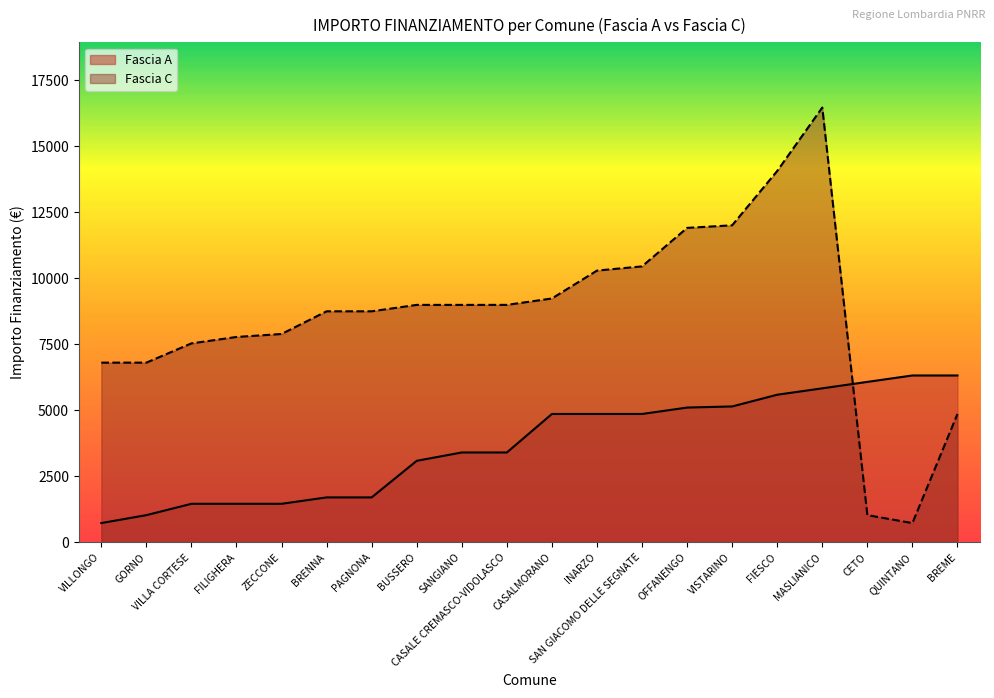

Reading left to right, transcribe all the data shown in this chart.

Fascia A: 729	1029	1458	1458	1458	1701	1701	3087	3402	3402	4860	4860	4860	5103	5145	5589	5831	6075	6318	6318
Fascia C: 6804	6804	7533	7776	7889	8748	8748	8991	8991	8991	9234	10290	10449	11907	12005	14063	16464	1029	729	4860